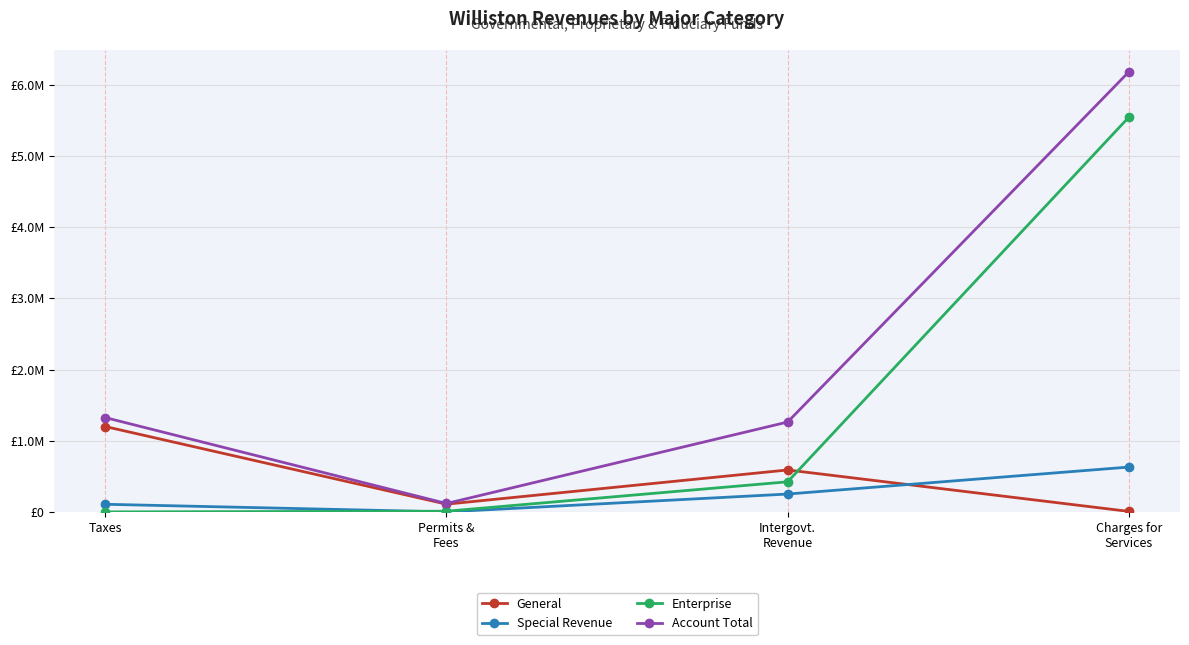

At which category does the chart reach its peak across all series?

Charges for
Services